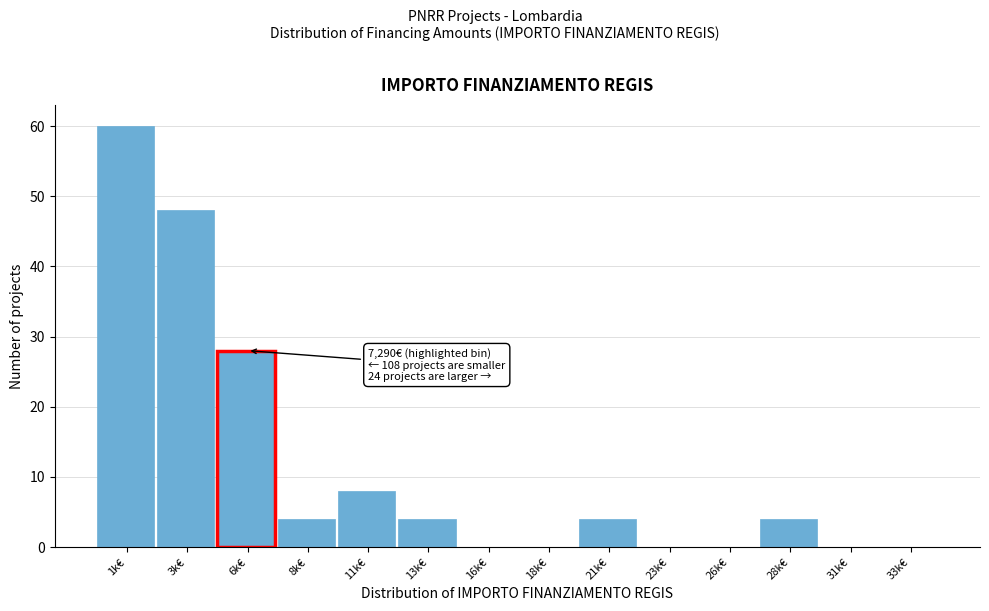

Reading left to right, what are all the values shown in this chart?

1k€=60	3k€=48	6k€=28	8k€=4	11k€=8	13k€=4	16k€=0	18k€=0	21k€=4	23k€=0	26k€=0	28k€=4	31k€=0	33k€=0